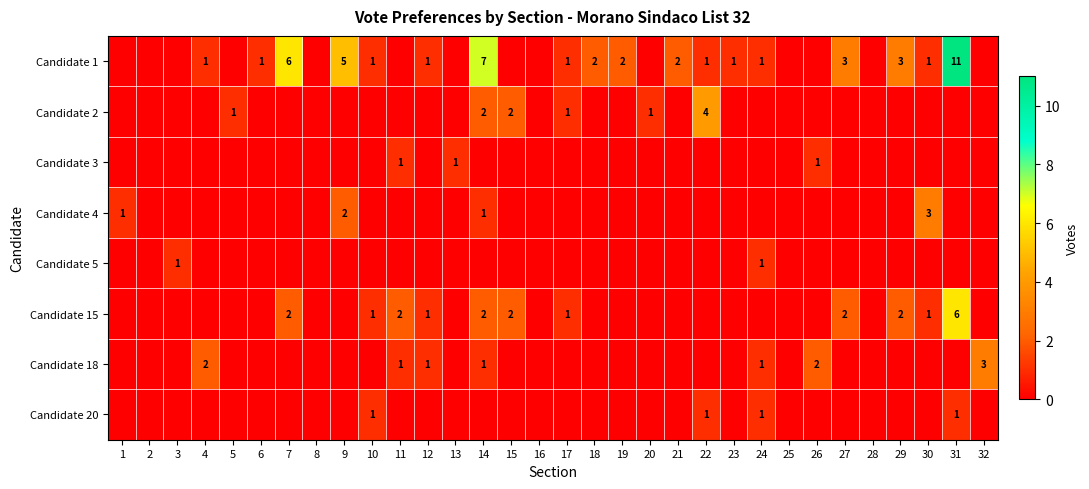

True or false: Candidate 3 has a value of 1 at 26.

True